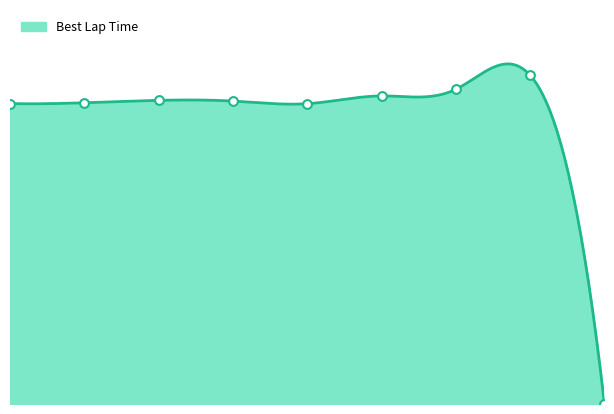

Between 2 and 0, which is larger?

2